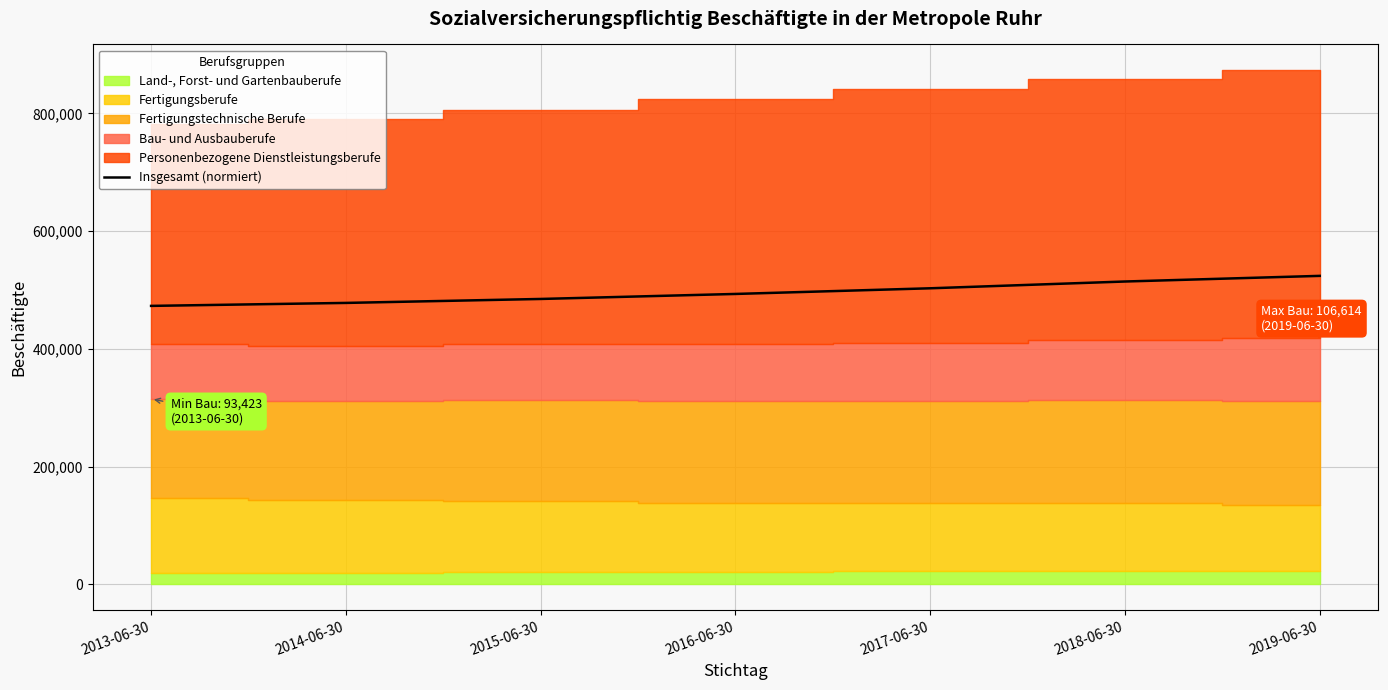

How many lines are shown in the chart?

1